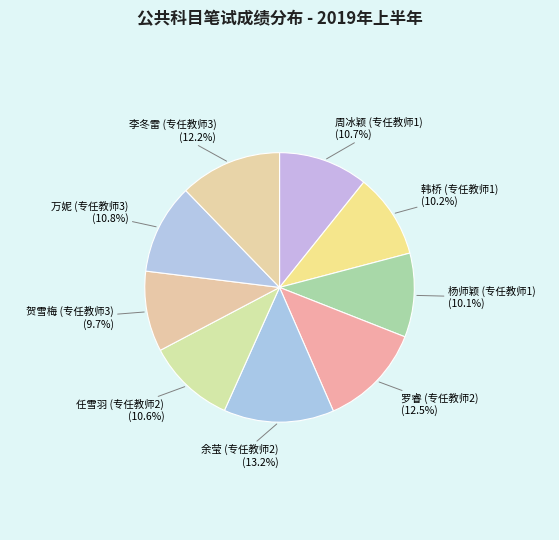

How many segments does this pie chart have?

9